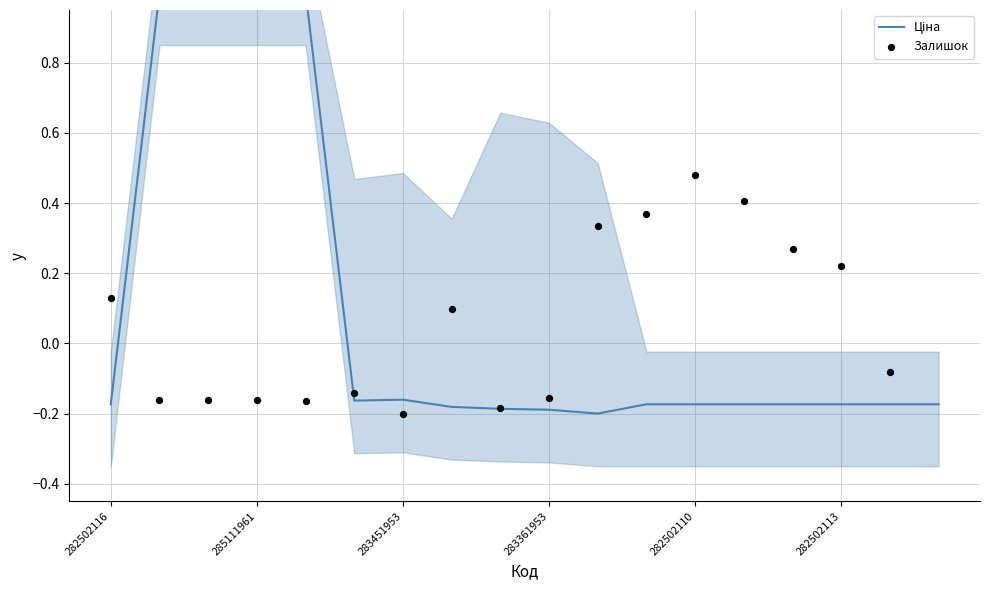

Which series reaches the maximum Y coordinate?

Ціна